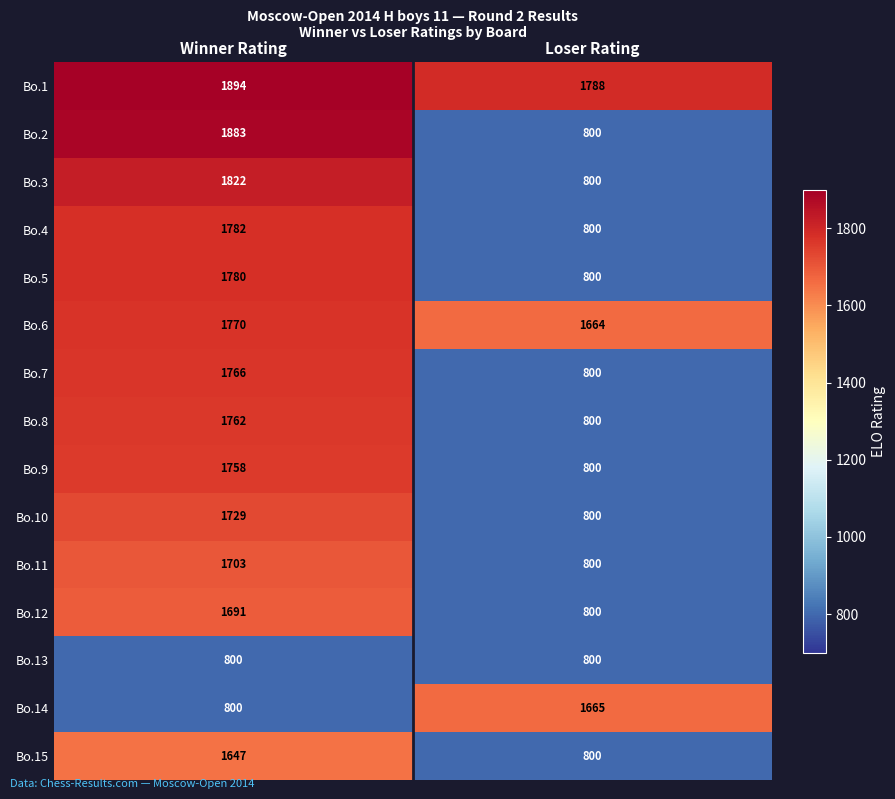

Reading left to right, extract all data points from this chart.

Bo.1: Winner Rating=1894	Loser Rating=1788
Bo.2: Winner Rating=1883	Loser Rating=800
Bo.3: Winner Rating=1822	Loser Rating=800
Bo.4: Winner Rating=1782	Loser Rating=800
Bo.5: Winner Rating=1780	Loser Rating=800
Bo.6: Winner Rating=1770	Loser Rating=1664
Bo.7: Winner Rating=1766	Loser Rating=800
Bo.8: Winner Rating=1762	Loser Rating=800
Bo.9: Winner Rating=1758	Loser Rating=800
Bo.10: Winner Rating=1729	Loser Rating=800
Bo.11: Winner Rating=1703	Loser Rating=800
Bo.12: Winner Rating=1691	Loser Rating=800
Bo.13: Winner Rating=800	Loser Rating=800
Bo.14: Winner Rating=800	Loser Rating=1665
Bo.15: Winner Rating=1647	Loser Rating=800